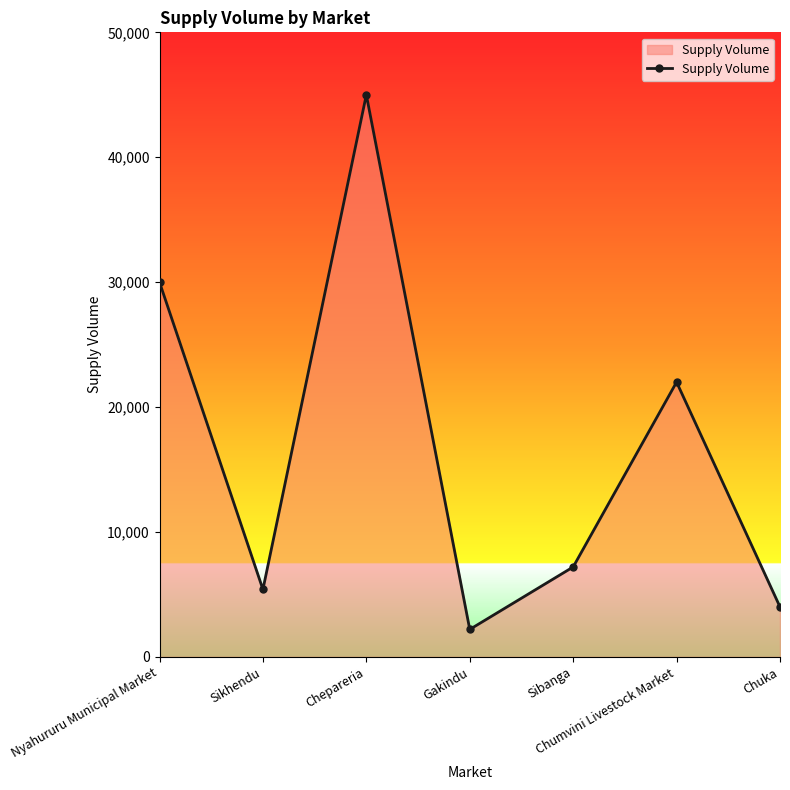

What is the difference between the maximum and minimum values?

42800